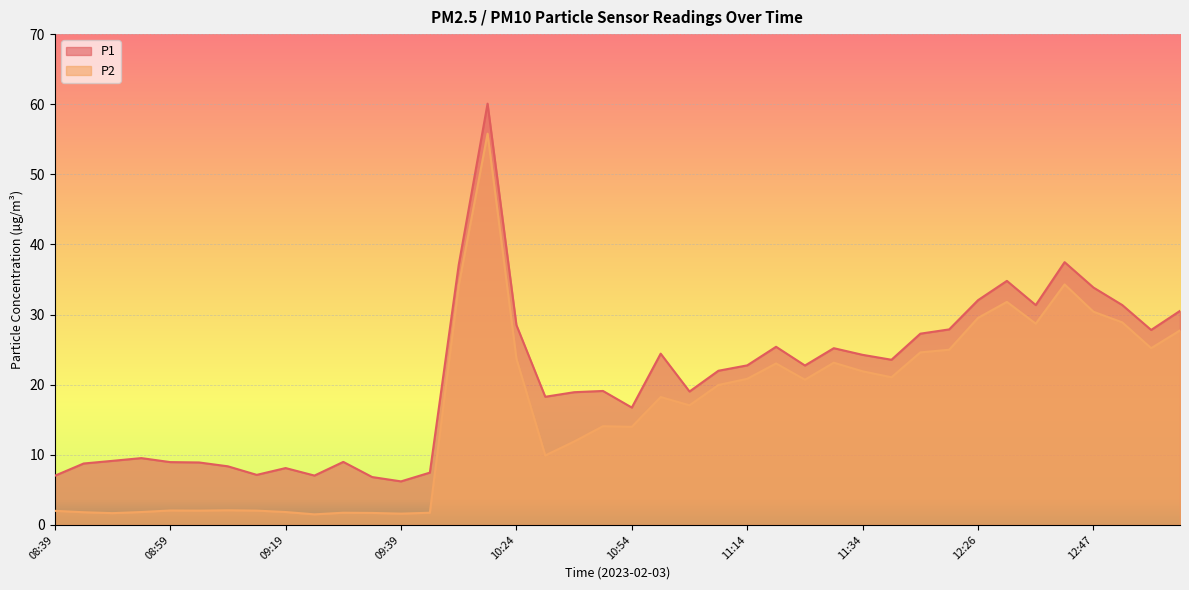

What is the spread (max minus min) of values at 11:19?

2.4